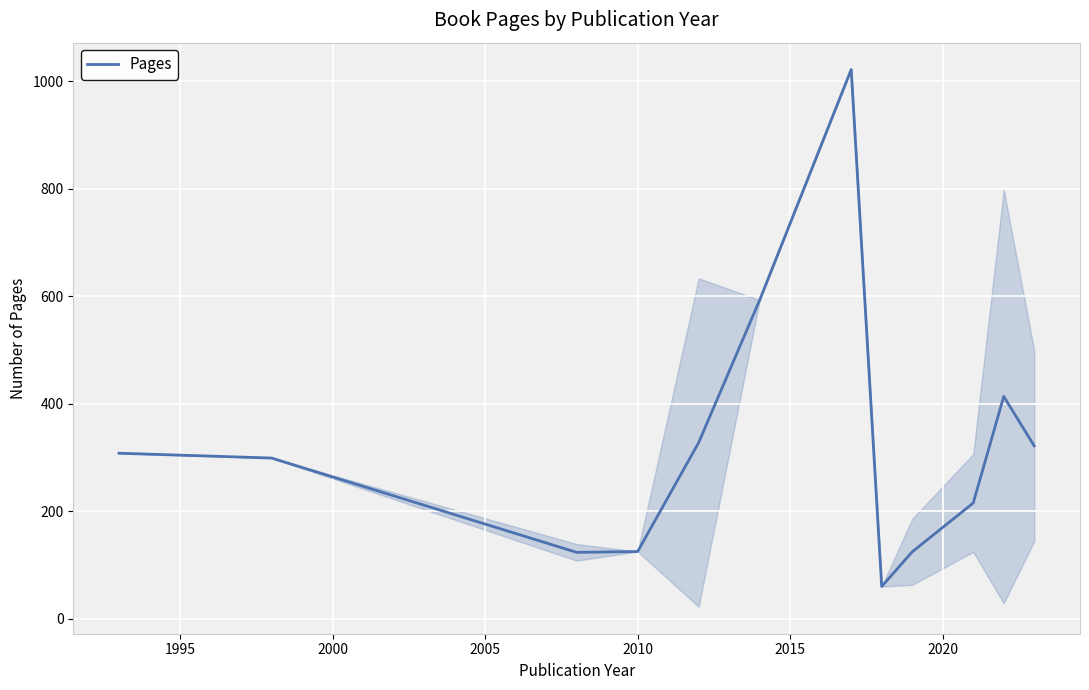

What is the difference between the maximum and minimum values?

962.0